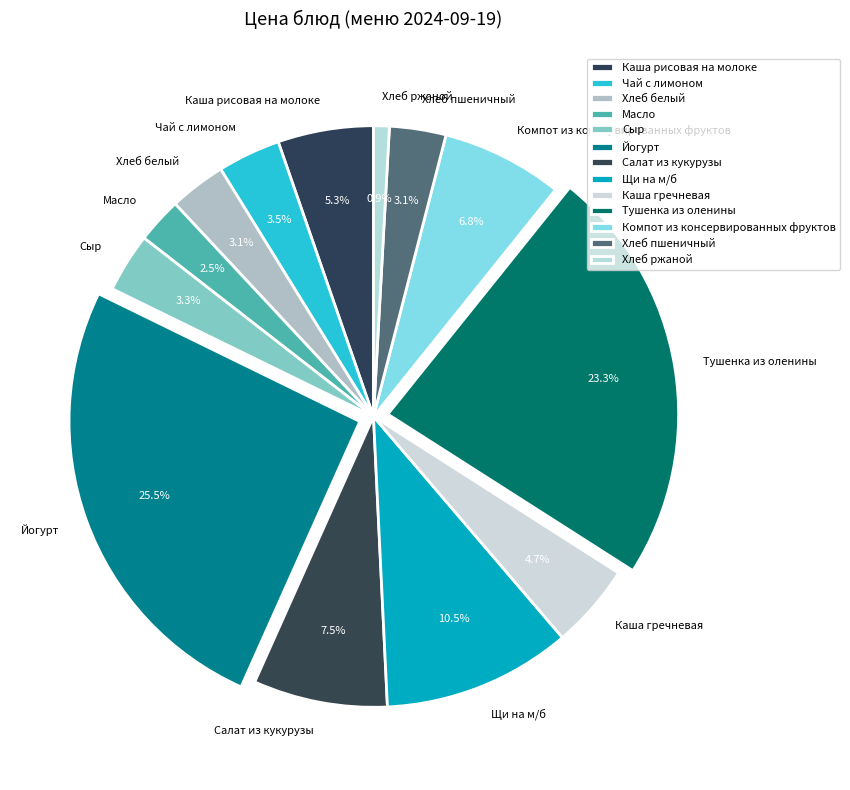

How many slices are in this pie chart?

13